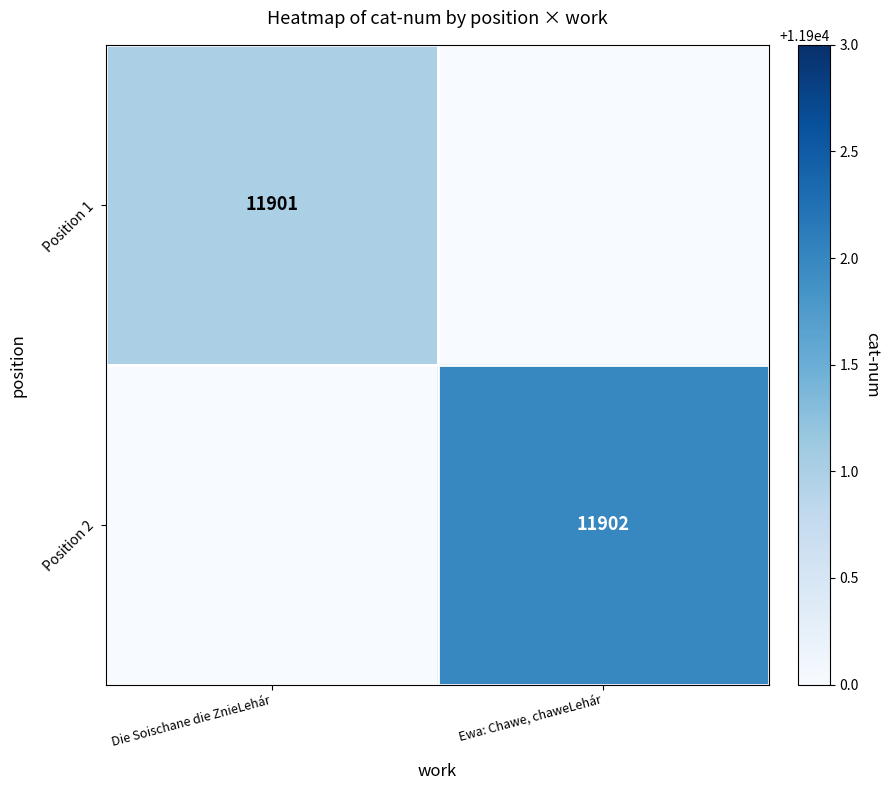

Is it true that Position 1 equals 11901 at Die Soischane die ZnieLehár?

True